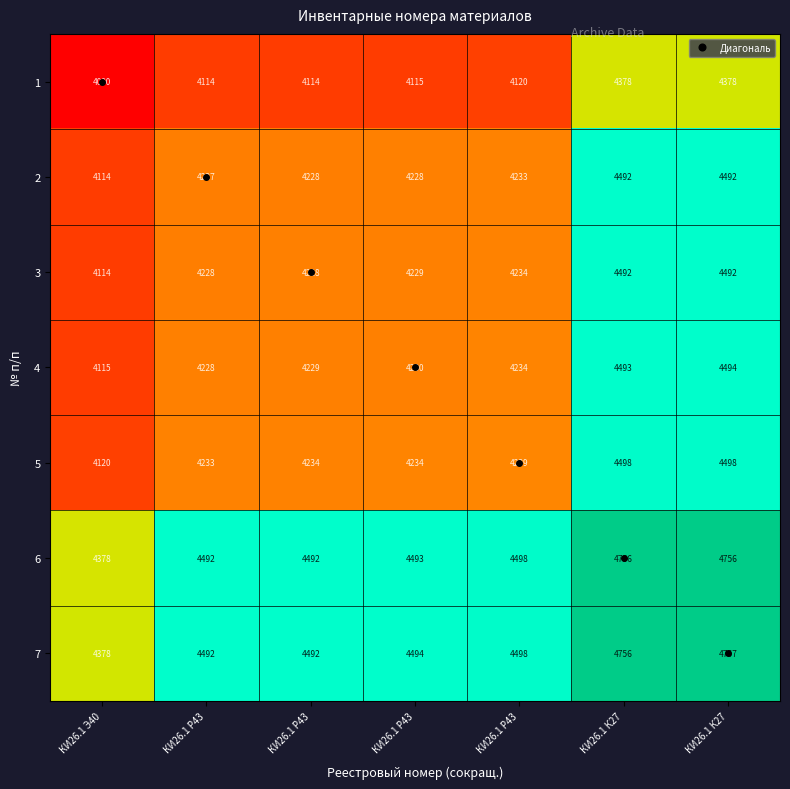

How many series are shown in this chart?

7